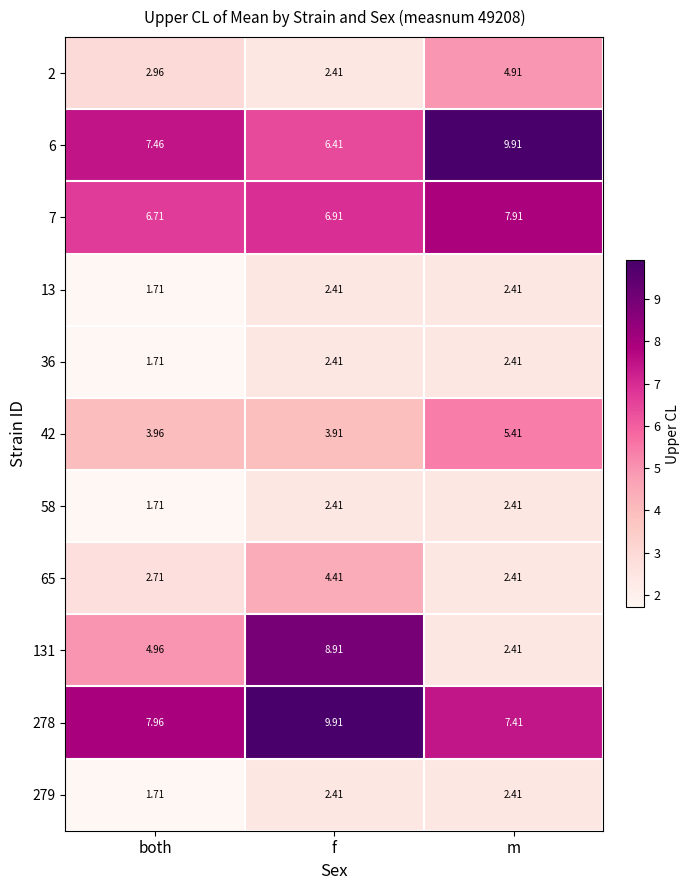

Count the number of categories in the chart.

3